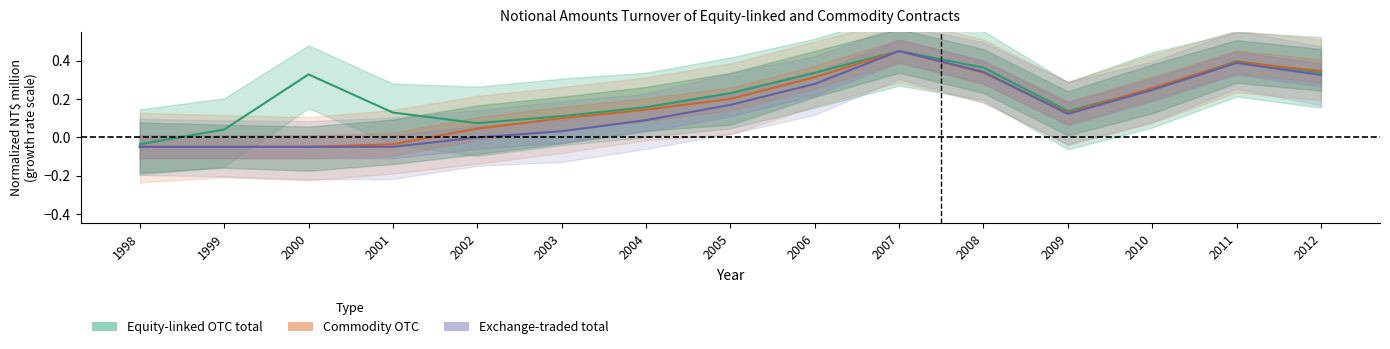

True or false: Commodity OTC other currency and Equity OTC NT related intersect in this chart.

False